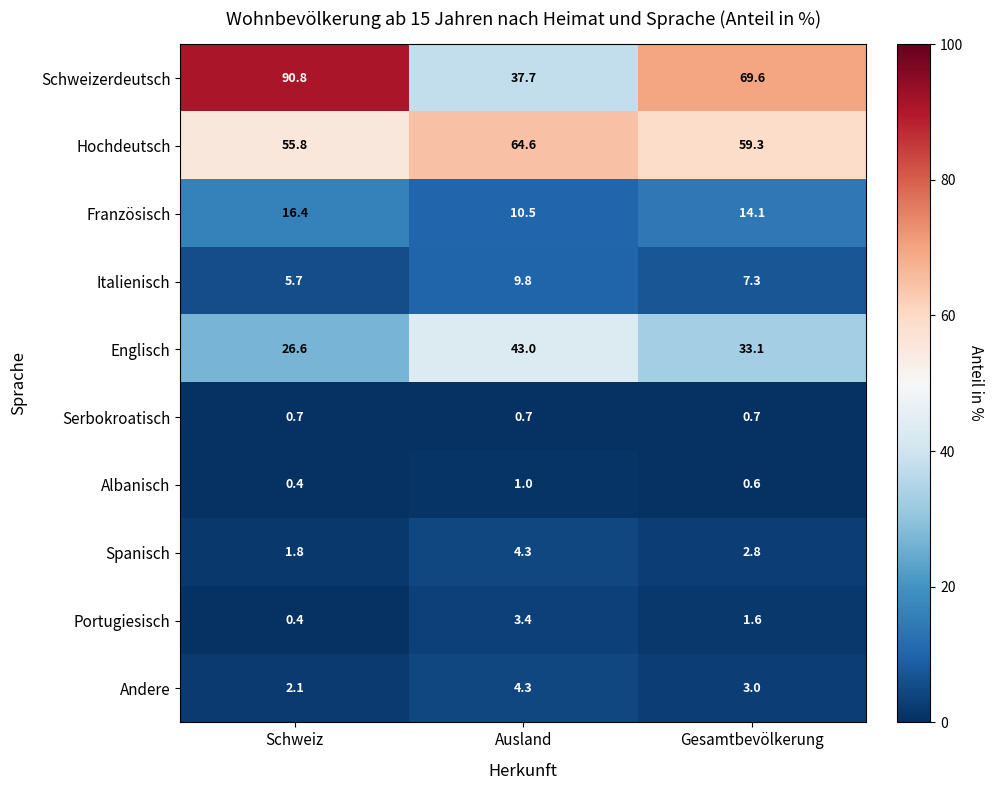

Between Ausland and Gesamtbevölkerung, which series saw the biggest shift?

Schweizerdeutsch